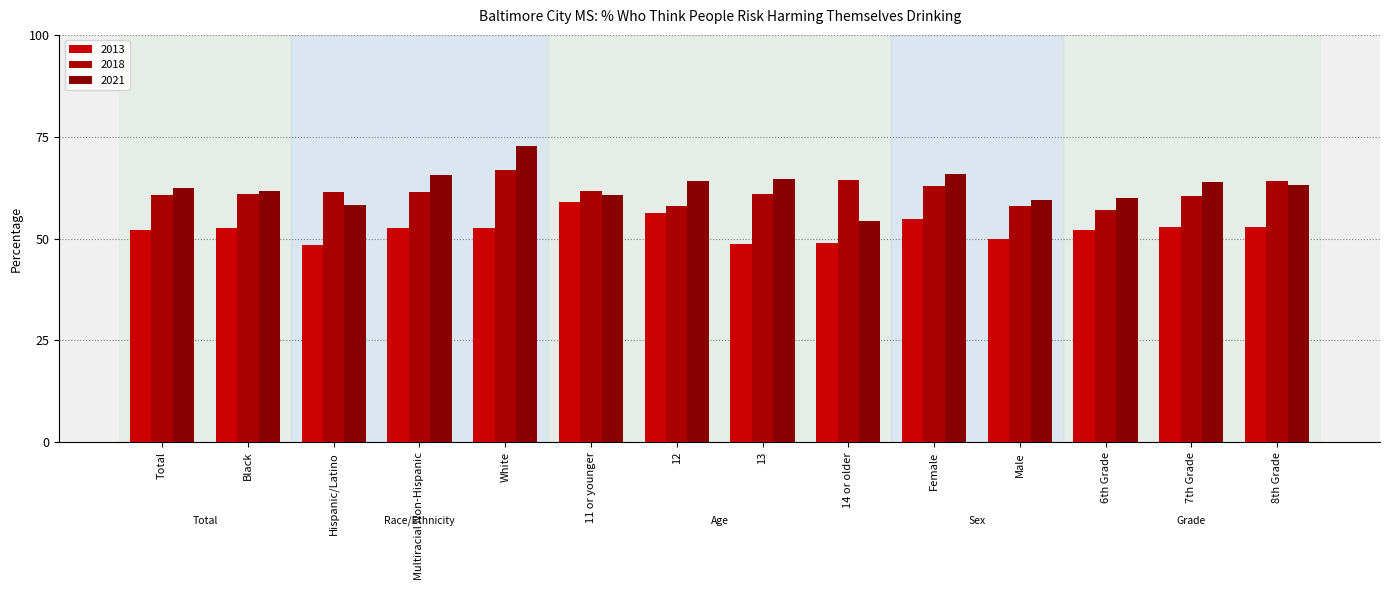

Is it true that 2018 equals 0.6 at 13?

True